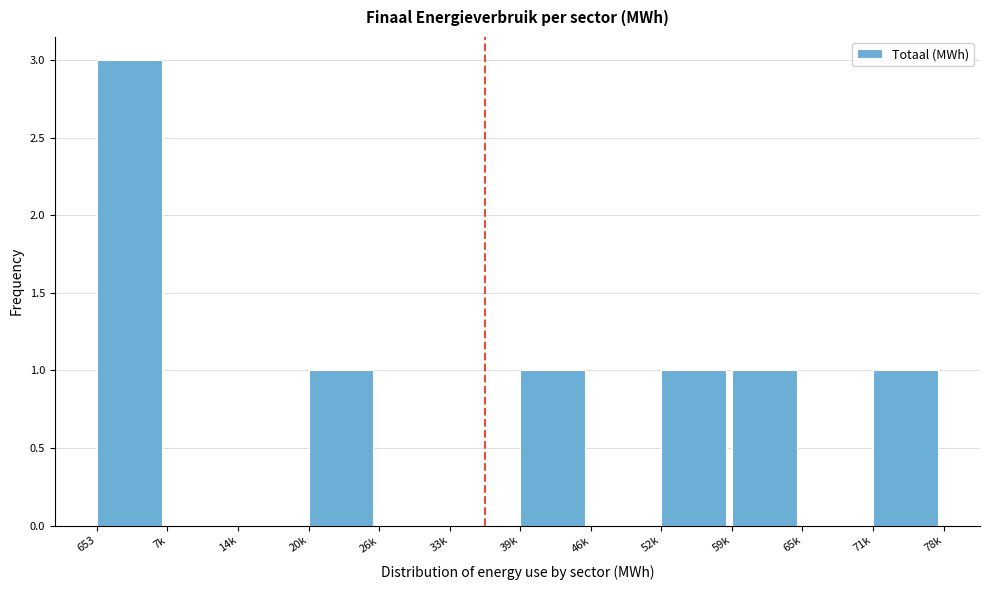

Reading right to left, what are all the values shown in this chart?

71k=1	65k=0	59k=1	52k=1	46k=0	39k=1	33k=0	26k=0	20k=1	14k=0	7k=0	653=3